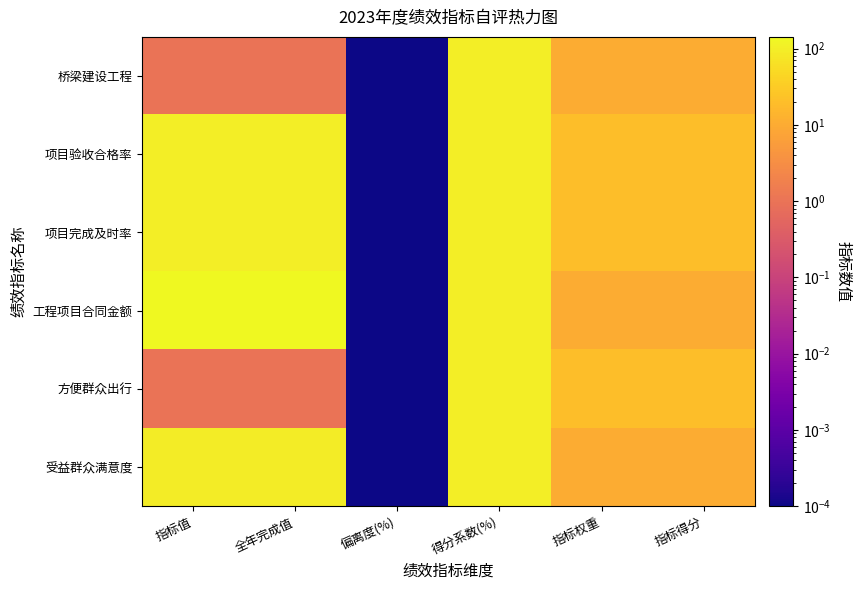

Rank the series at 指标权重 from highest to lowest value.

项目验收合格率, 项目完成及时率, 方便群众出行, 桥梁建设工程, 工程项目合同金额, 受益群众满意度